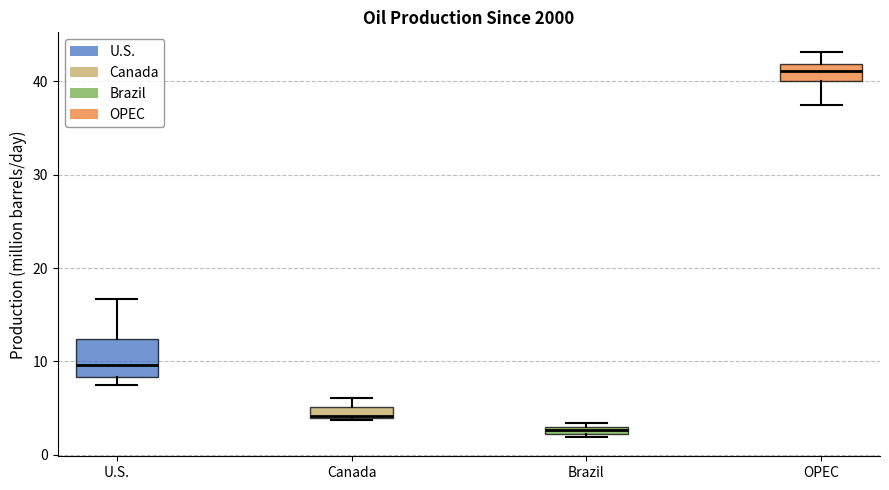

Where does the lower whisker of the box for OPEC end on the y-axis? The values are not printed on the chart, so give them approximately, as read against the axis.

38